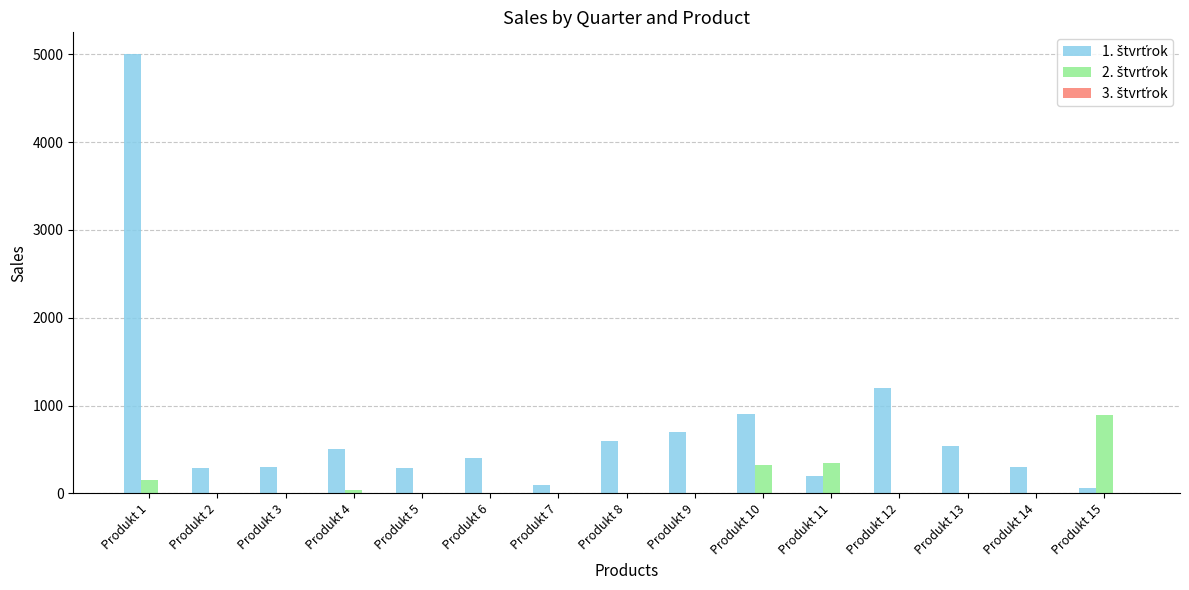

At which category is the sum across all series the highest?

Produkt 1